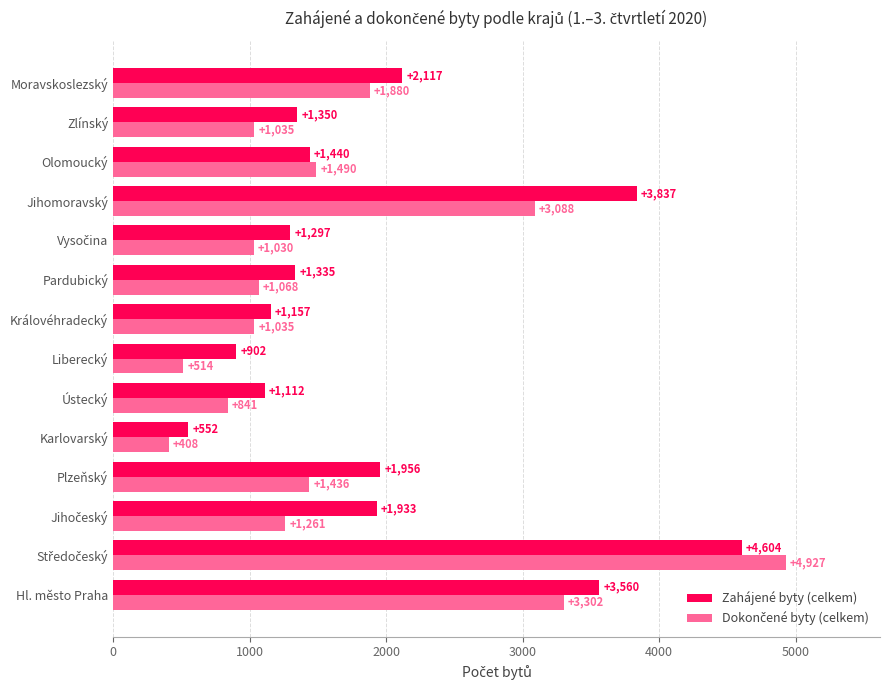

The value of Zahájené byty (celkem) at Ústecký is 1112. True or false?

True